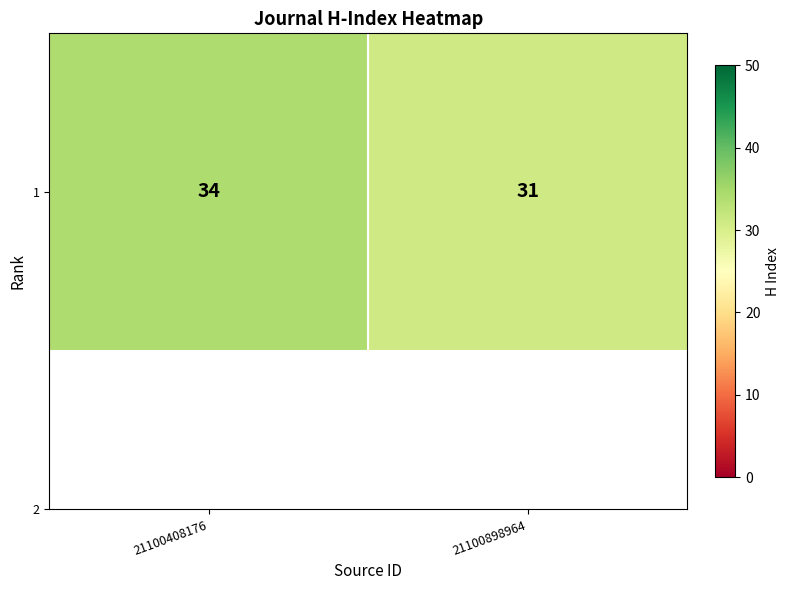

What is the difference between the values at 21100898964 and 21100408176?

3